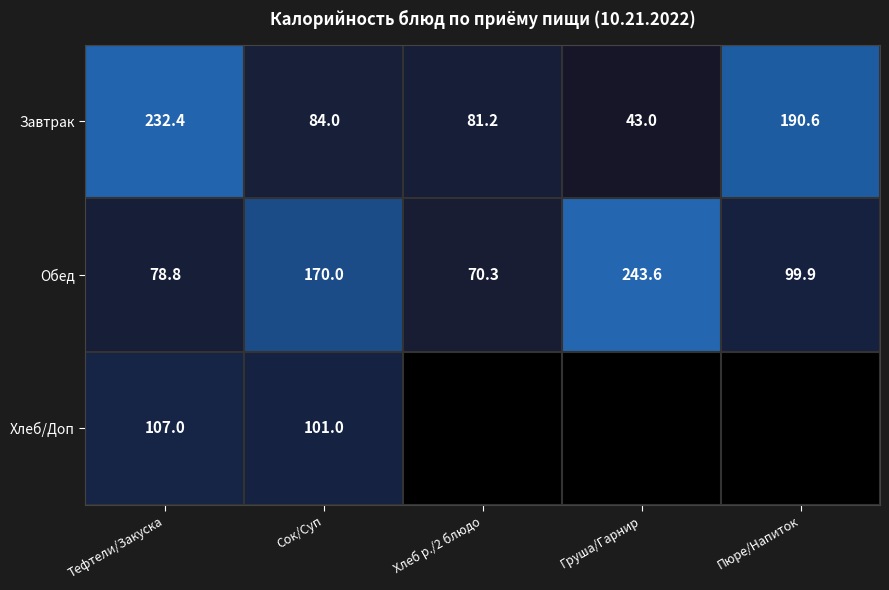

What is the total value across all series at Сок/Суп?

355.0